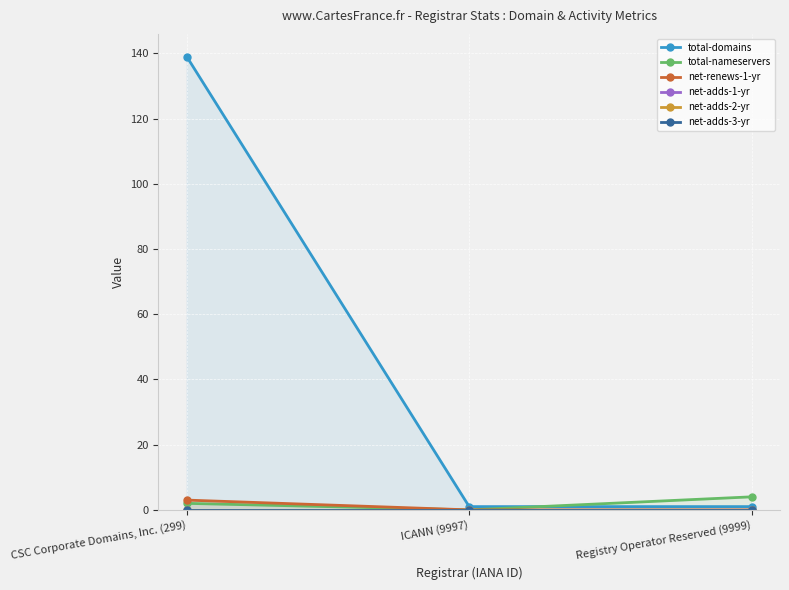

The total-domains series shows 1 at Registry Operator Reserved (9999). True or false?

True